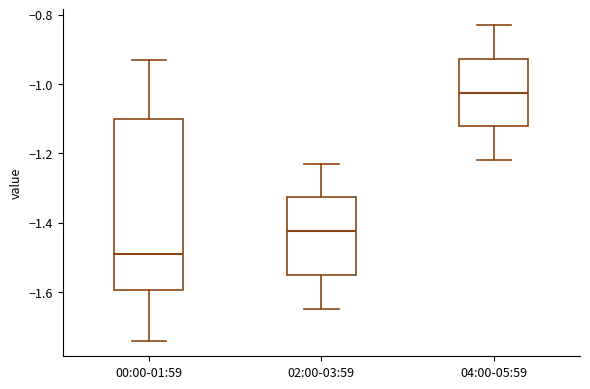

Comparing the boxes themselves (not the whiskers), which one is the tallest?

00:00-01:59